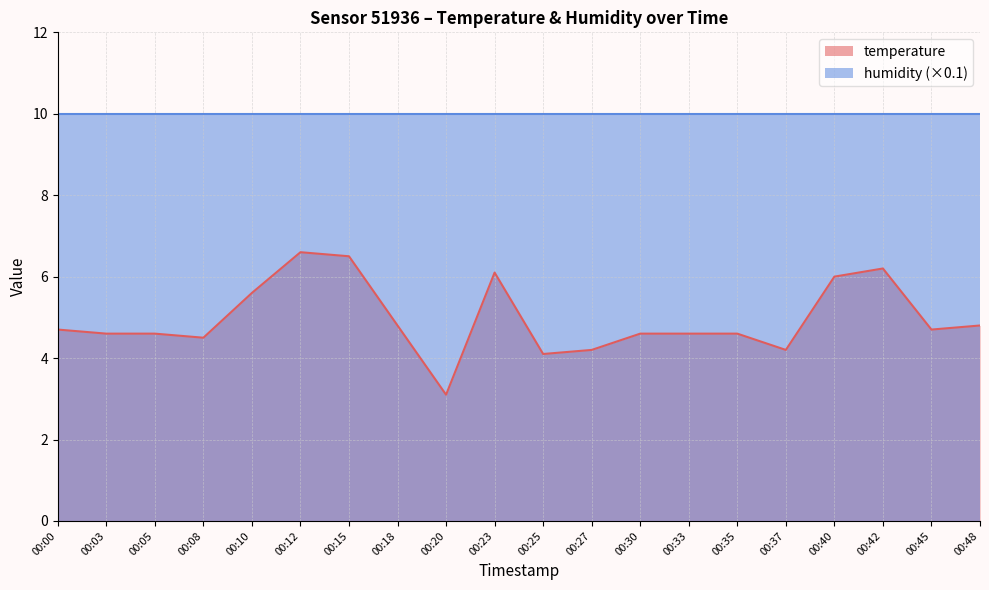

What is the value of the 15th point from the left?

4.6